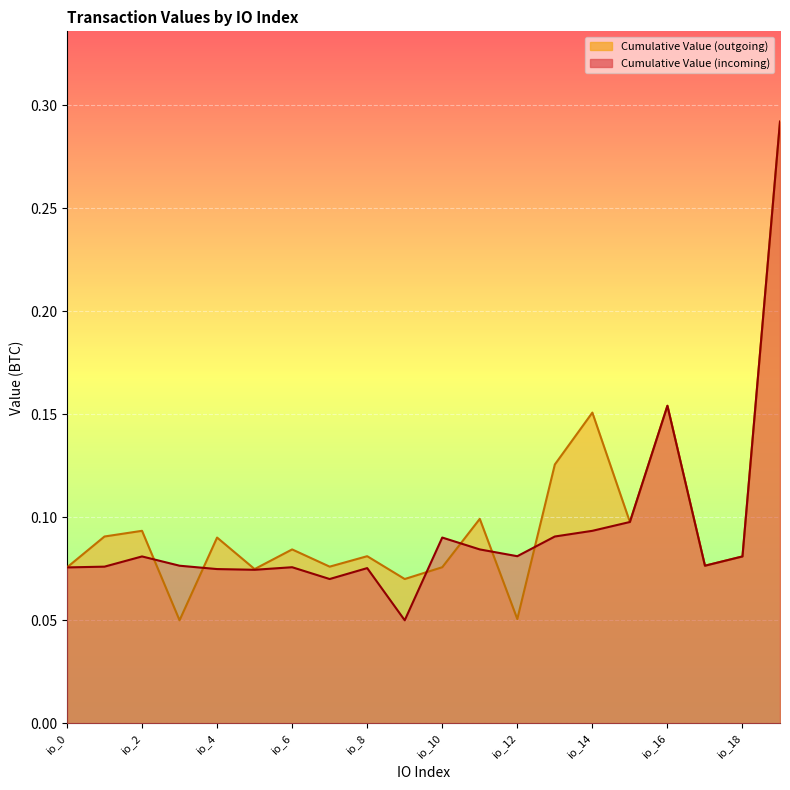

The value of Cumulative Value (incoming) at io_7 is 0.1. True or false?

True